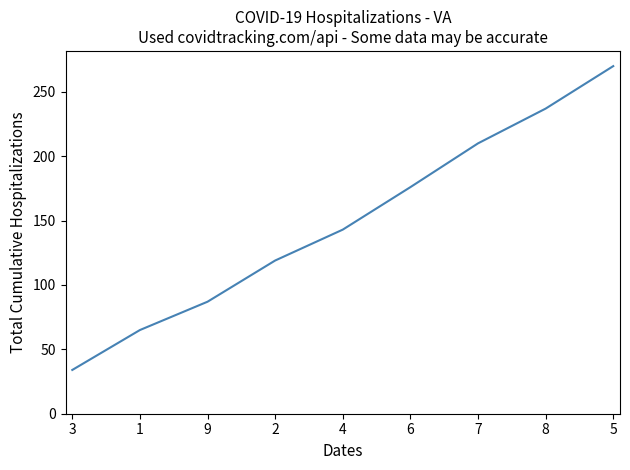

Is this an area chart (filled region under the line)?

No